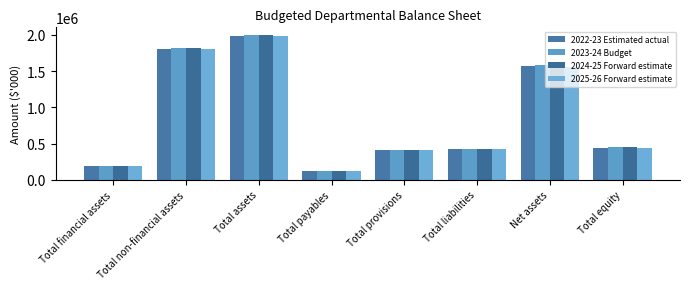

Where is 2025-26 Forward estimate nearest to the value 1056925?

Net assets